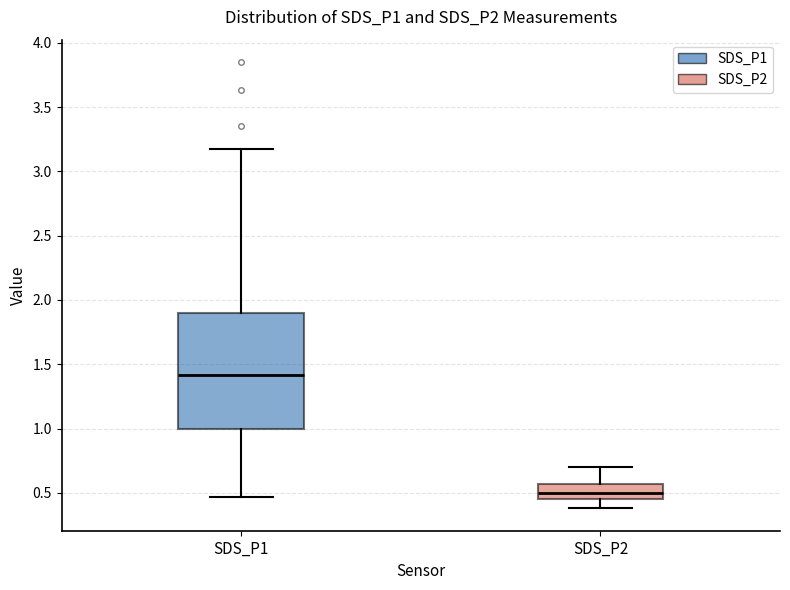

Which box has the lowest median line?

SDS_P2